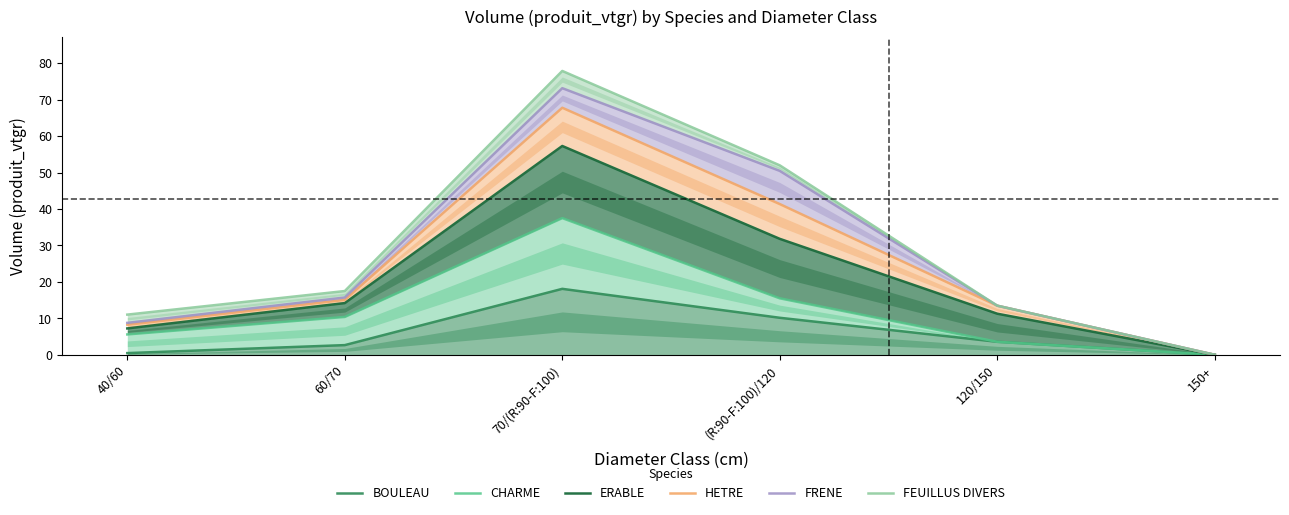

What is the difference between the maximum and minimum values in the HETRE series?

67.8